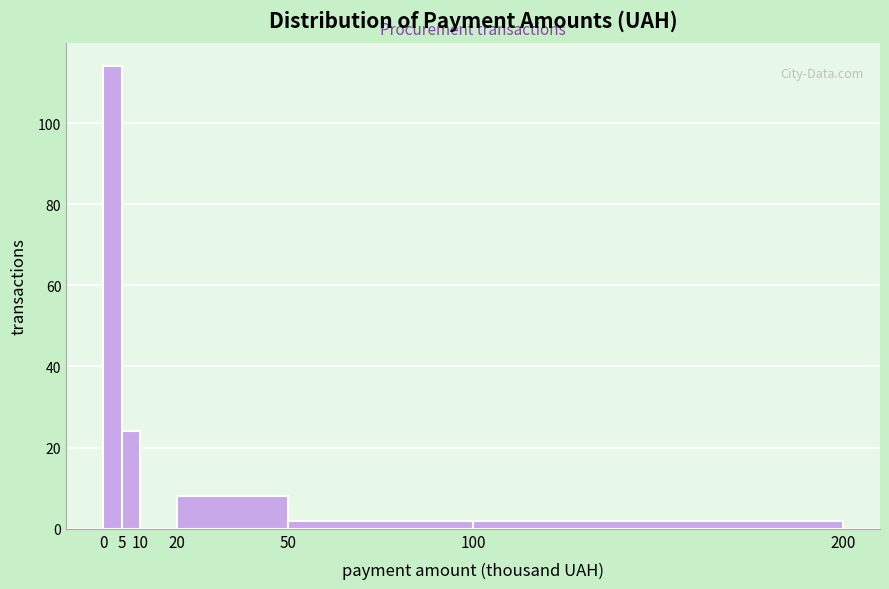

Reading left to right, list every bar in this chart as the range it spans on the x-axis followed by its height. The values are not printed on the chart, so give them approximately, as read against the axis.

0 to 5: 114
5 to 10: 24
10 to 20: 0
20 to 50: 8
50 to 100: 2
100 to 200: 2